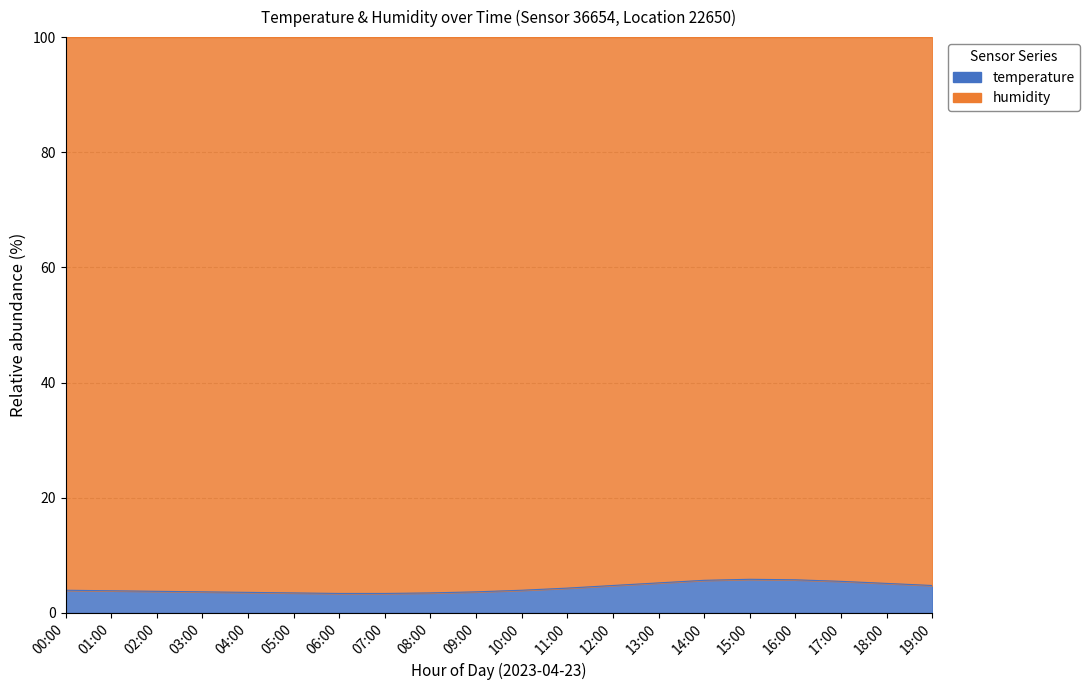

Approximately how many times larger is the value at 04:00 compared to 10:00?

0.9